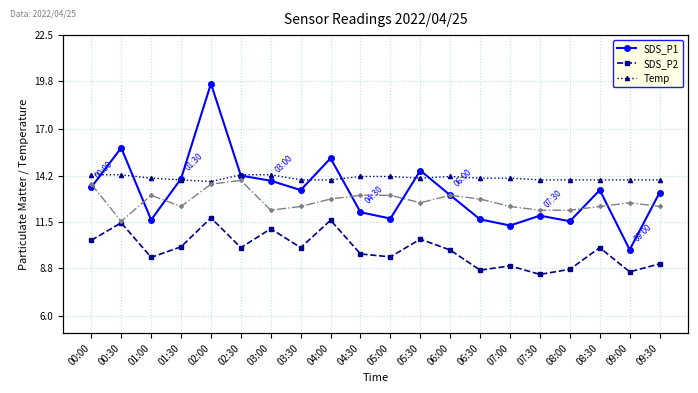

At how many categories does at least one series exceed 52?

20